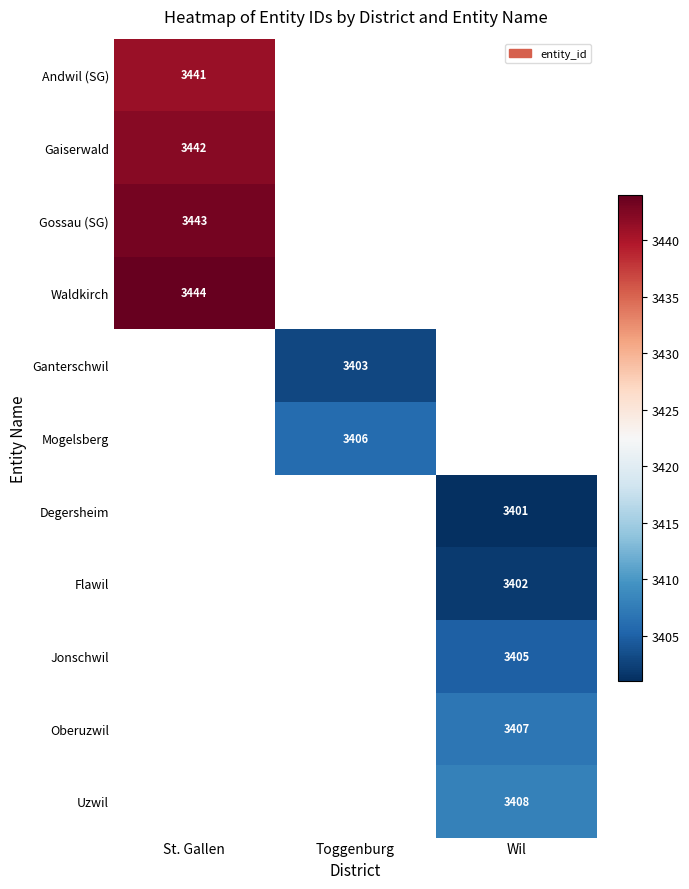

At how many categories does at least one series exceed 3404?

3